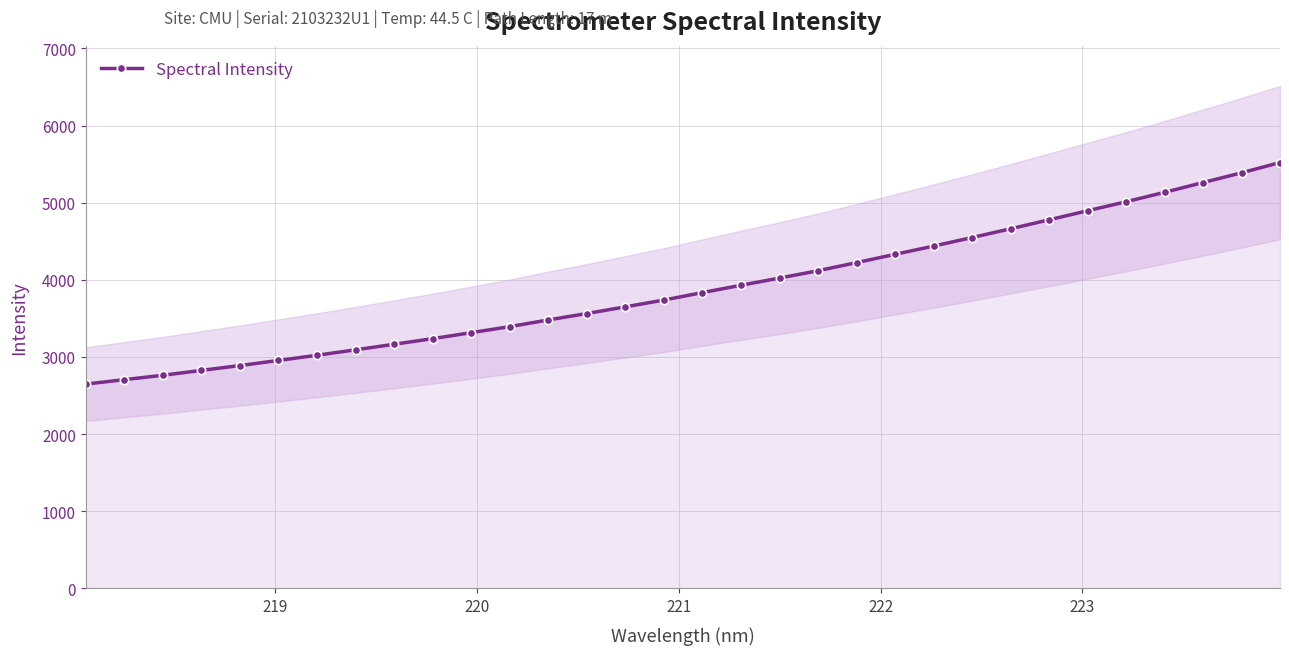

What is the maximum value shown in the chart?

5520.1